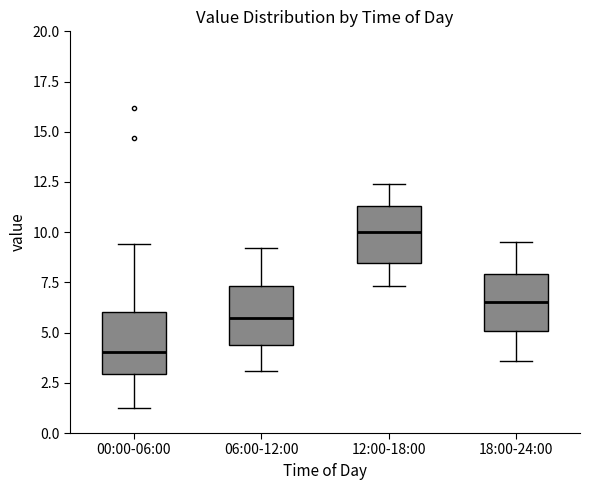

Reading left to right, transcribe this box plot: for each box, give where its median line is, the range the box spans, and where its two whiskers end, as read against the y-axis. The values are not printed on the chart, so give them approximately, as read against the axis.

00:00-06:00: median 4.0, box 3.0 to 6.0, whiskers 1.5 to 9.5
06:00-12:00: median 6.0, box 4.5 to 7.5, whiskers 3.0 to 9.0
12:00-18:00: median 10.0, box 8.5 to 11.5, whiskers 7.5 to 12.5
18:00-24:00: median 6.5, box 5.0 to 8.0, whiskers 3.5 to 9.5